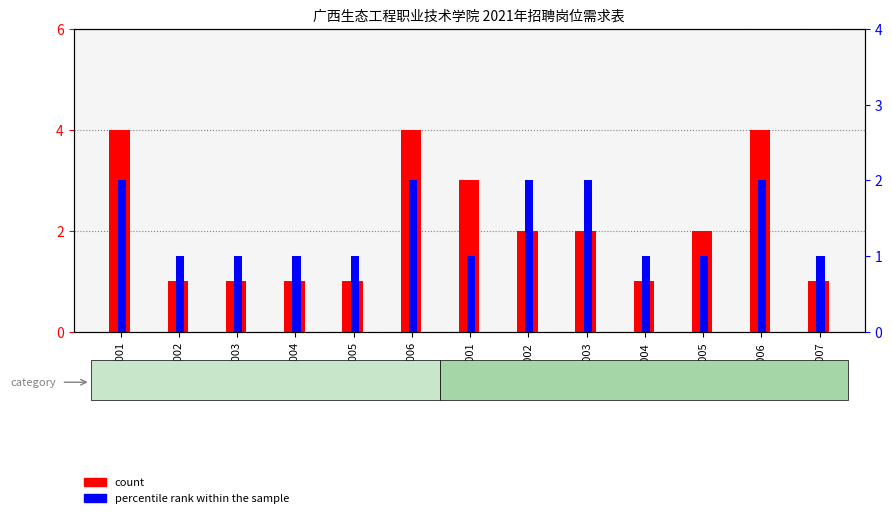

What is the average value of the percentile rank within the sample series?

1